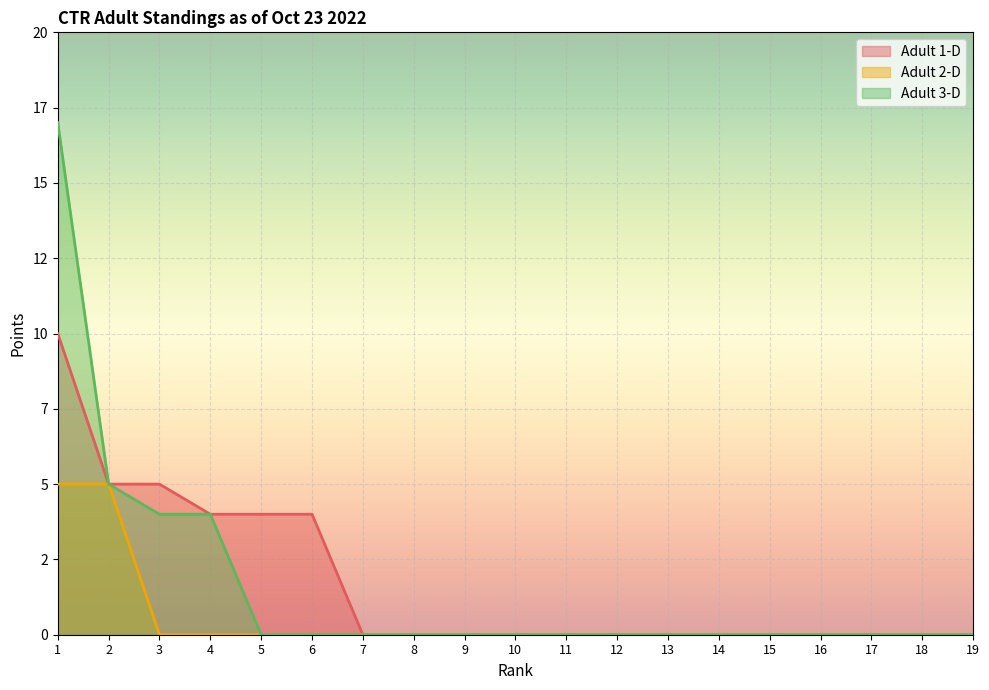

True or false: Adult 3-D has a value of -11 at 7.

False